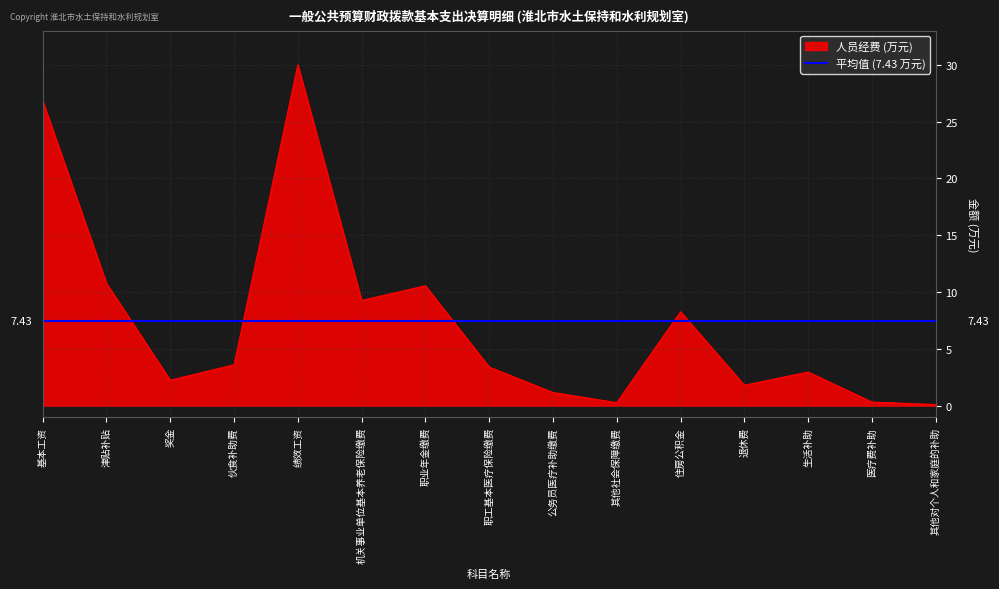

What is the maximum value shown in the chart?

30.0